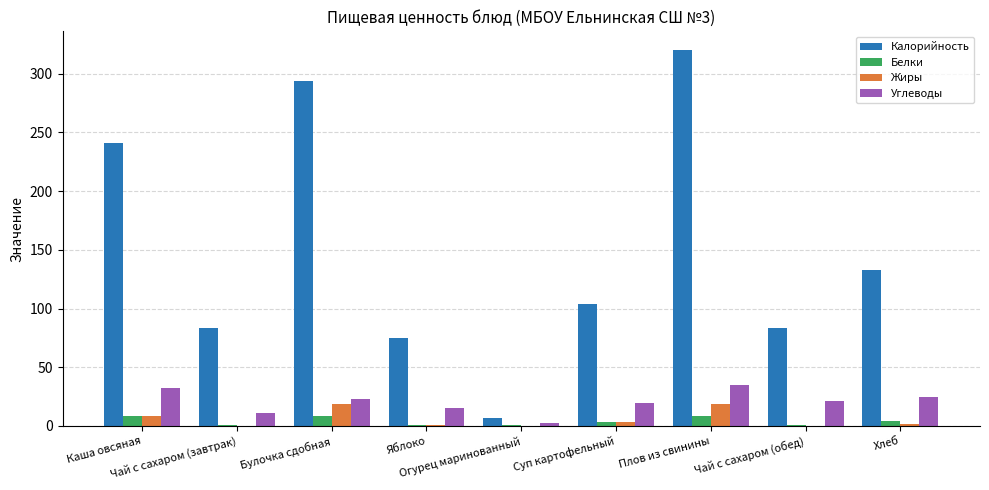

How many values in the Углеводы series exceed 21?

5